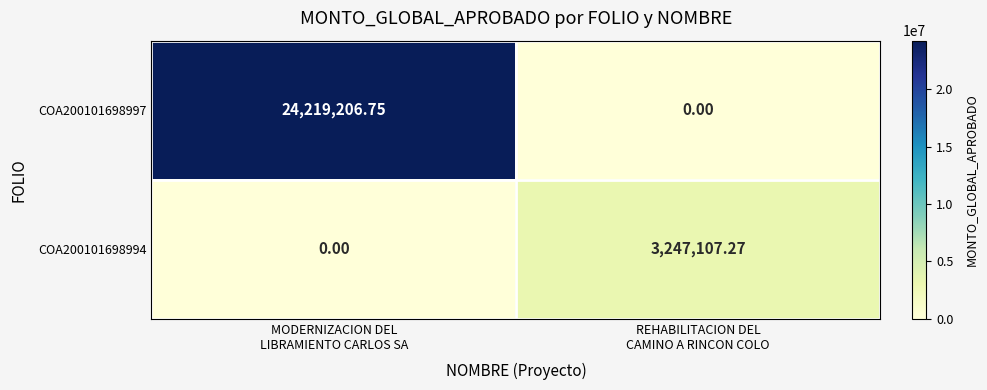

How many categories are shown in the chart?

2